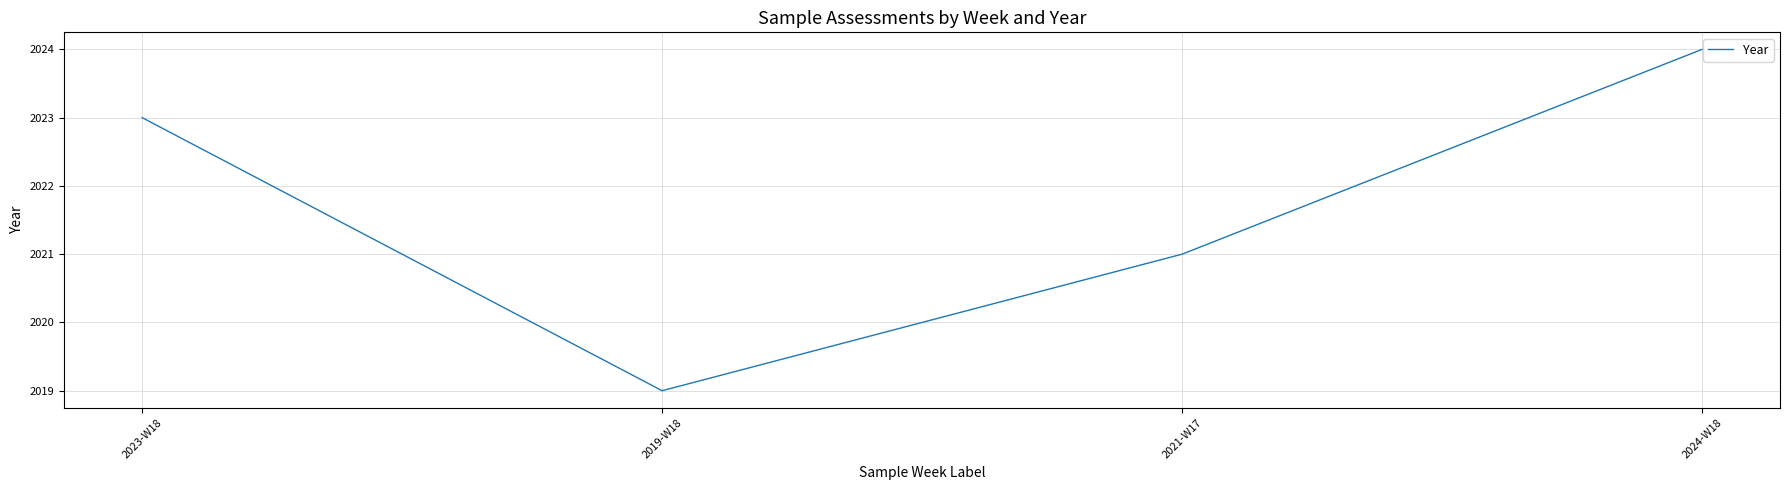

The chart shows a value of 2774 at 2019-W18. True or false?

False